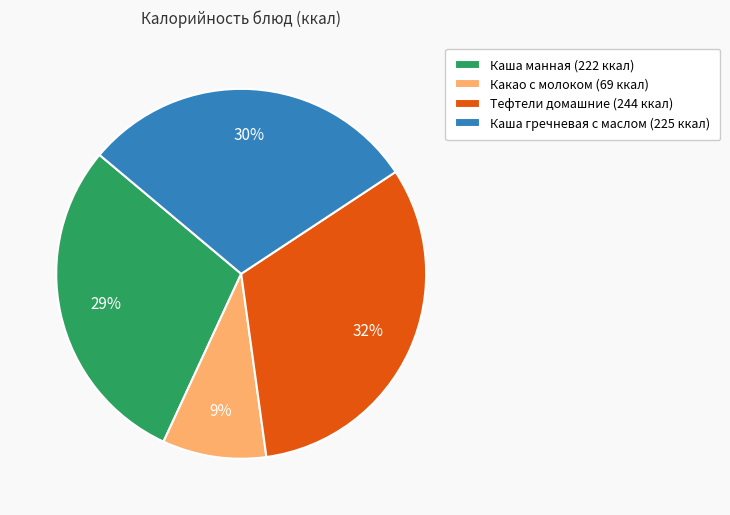

To the nearest percent, what portion does Каша гречневая с маслом represent?

30%